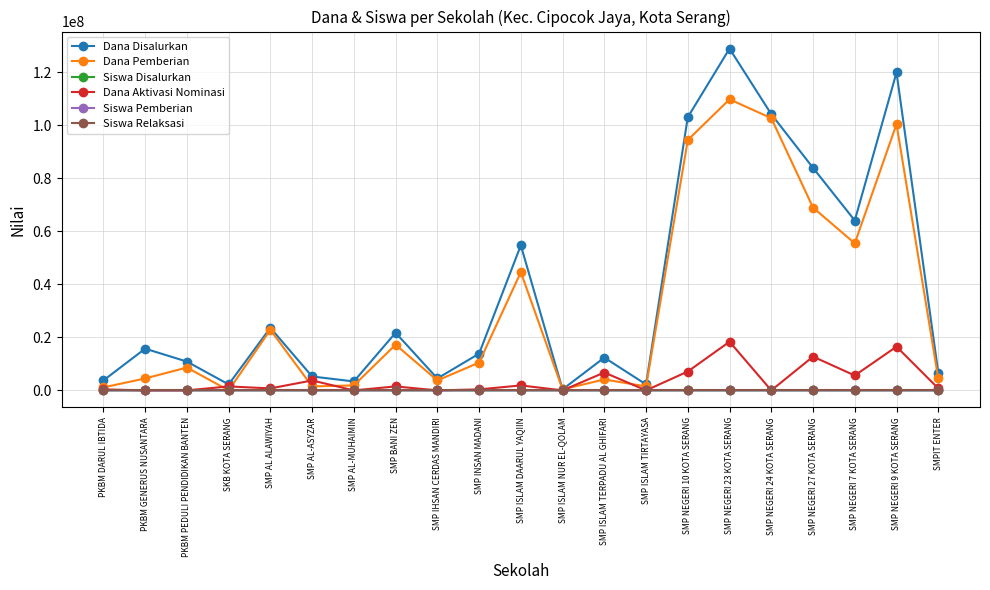

Is it true that Dana Aktivasi Nominasi equals 6750000 at SMP ISLAM TERPADU AL GHIFARI?

True